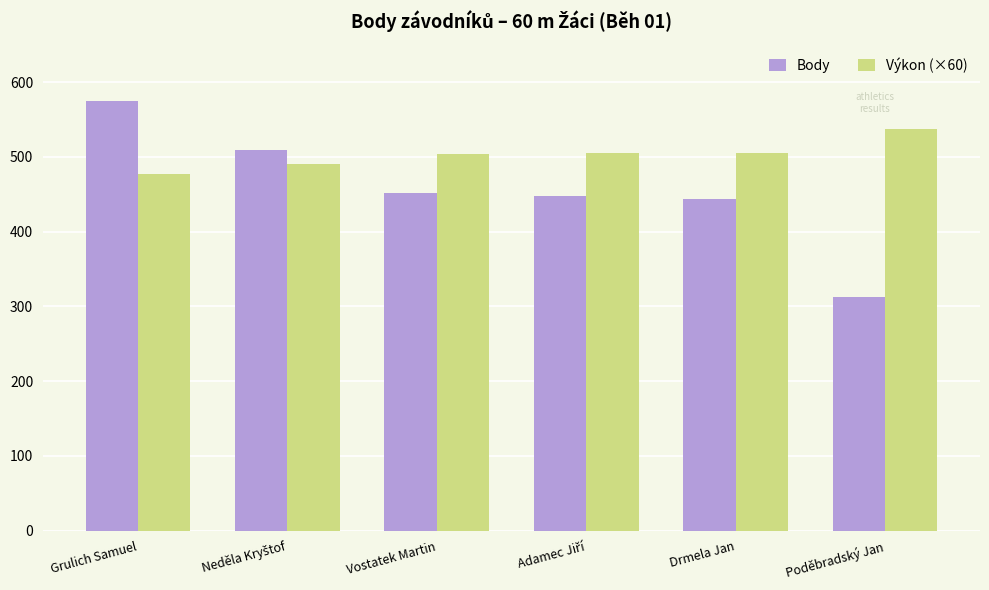

Are the bars horizontal?

No